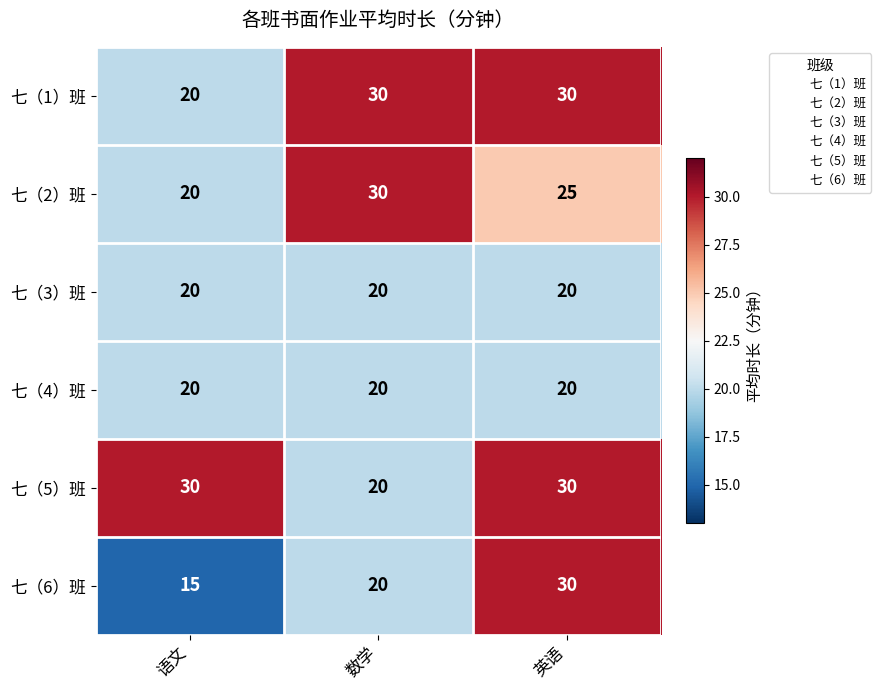

Which category has the lowest value in the 七（2）班 series?

语文